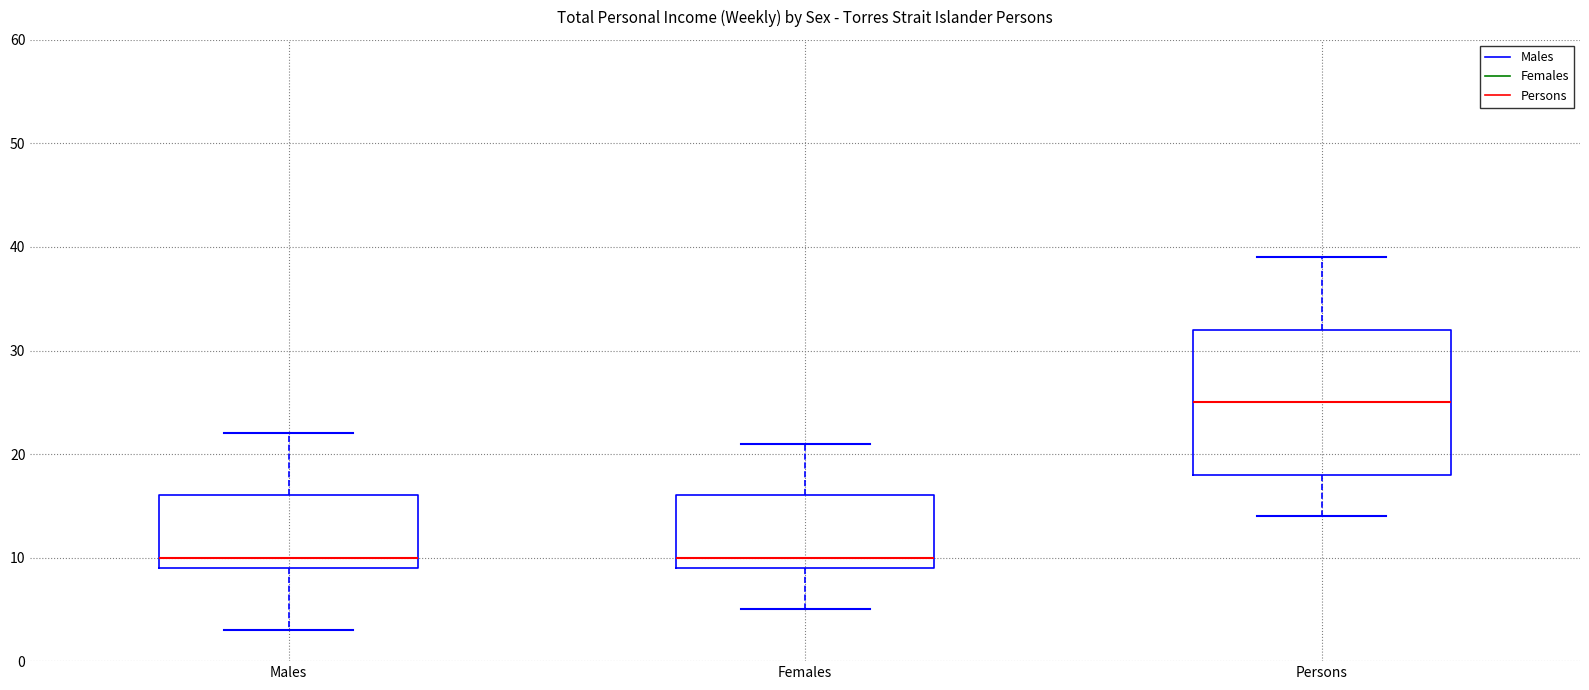

Where is the lower edge of the box for Persons on the y-axis? The values are not printed on the chart, so give them approximately, as read against the axis.

18